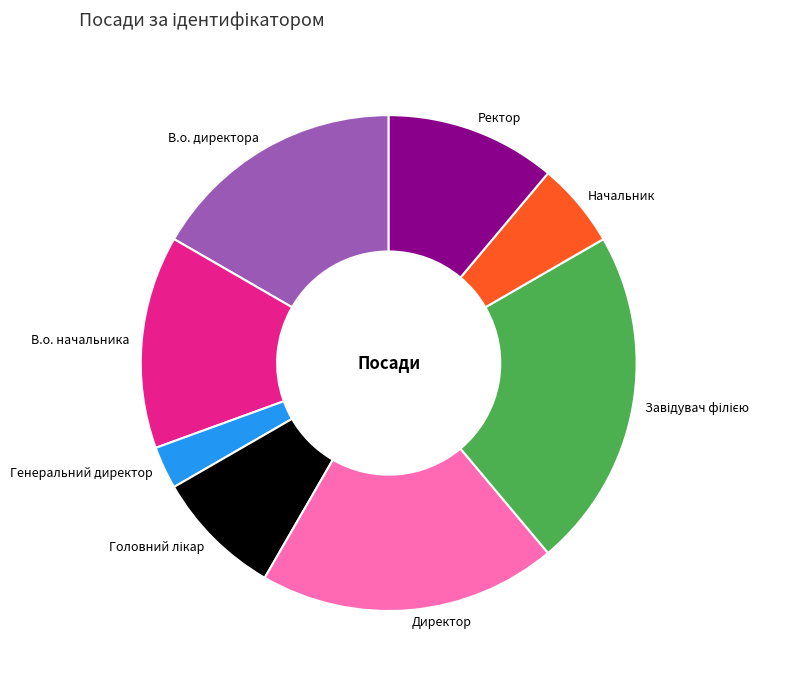

What is the ratio of the value at Начальник to the value at Генеральний директор?

2.0